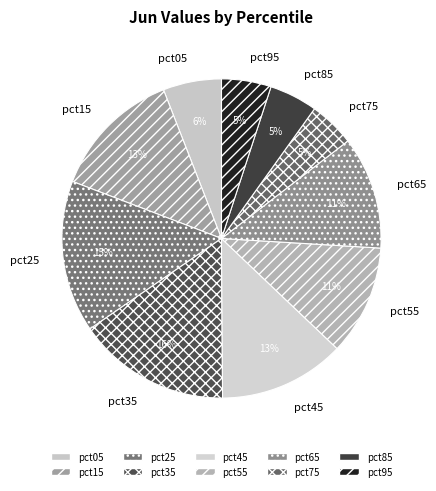

How many segments does this pie chart have?

10